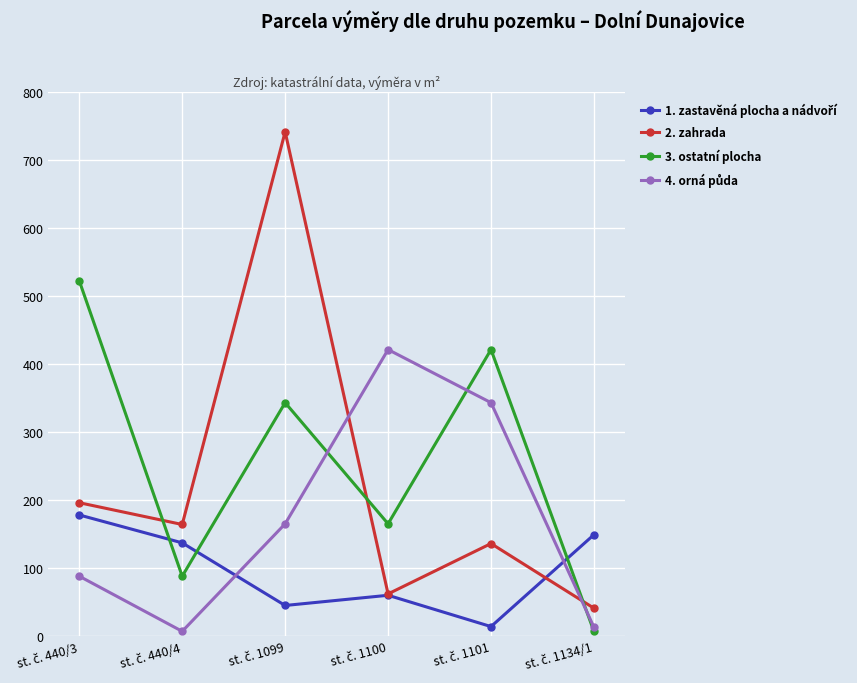

Reading right to left, extract all data points from this chart.

zastavěná plocha a nádvoří: 149	14	60	45	137	178
zahrada: 41	136	62	741	164	196
ostatní plocha: 7	421	165	343	88	522
orná půda: 13	343	421	165	7	88